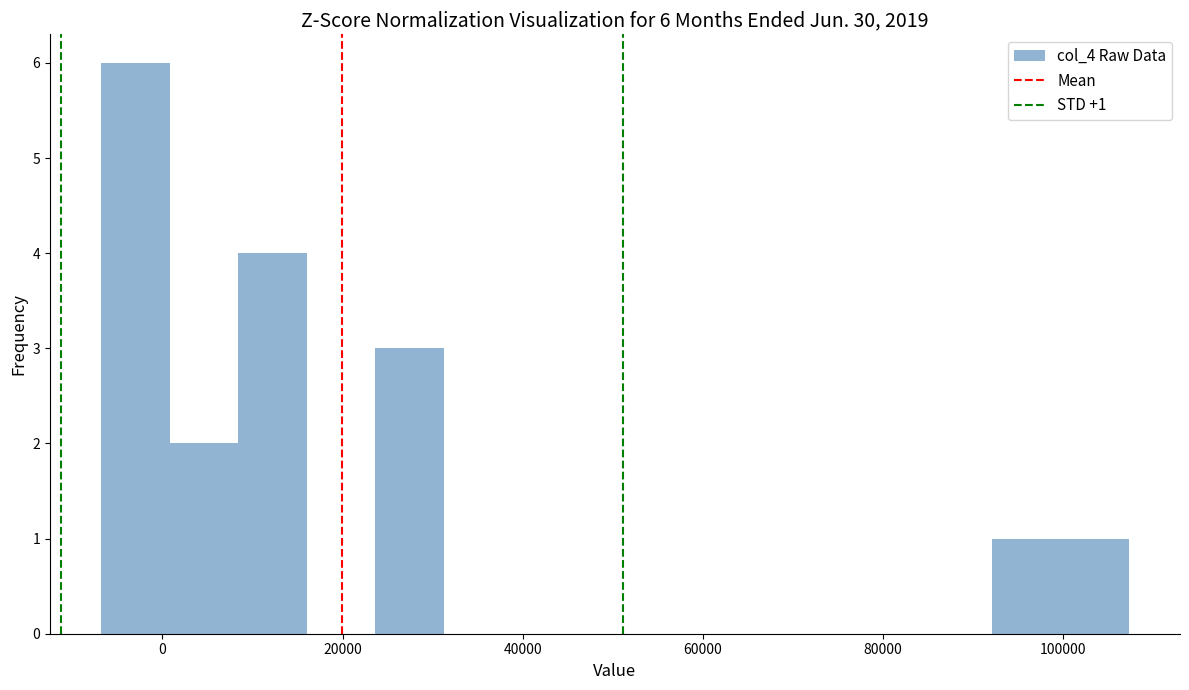

Around what value on the x-axis is the tallest bar? Give the approximate position of its centre, as read against the axis.

-2000